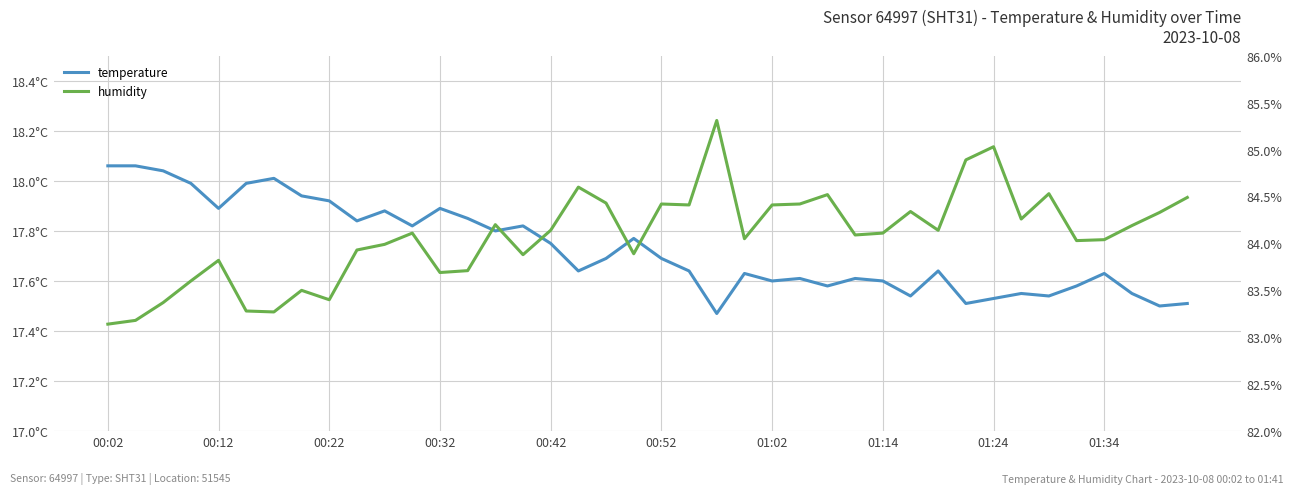

Which series has the largest total across all categories?

humidity